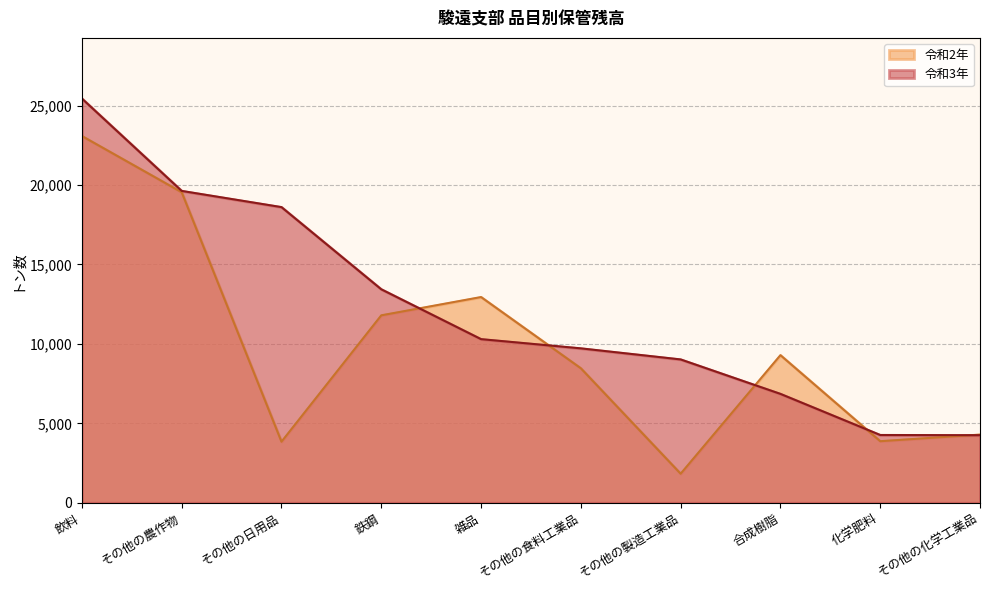

The value of 令和2年 at 化学肥料 is 3875. True or false?

True